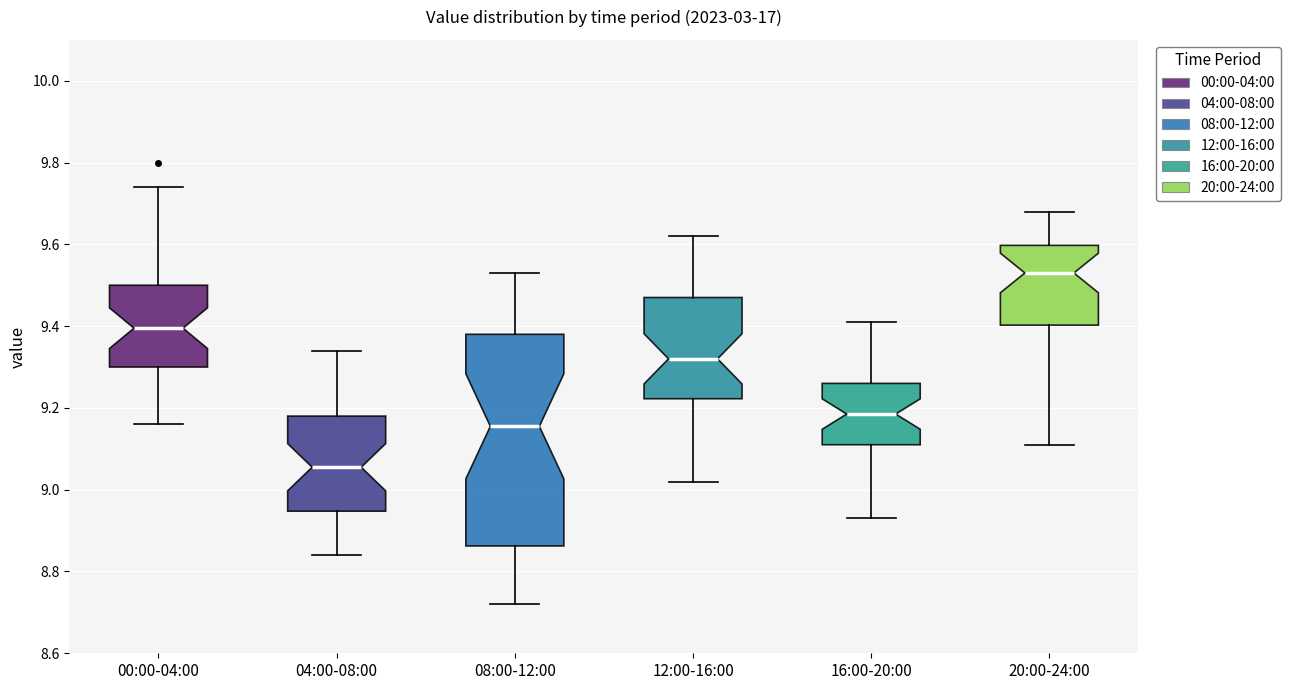

Where is the lower edge of the box for 04:00-08:00 on the y-axis? The values are not printed on the chart, so give them approximately, as read against the axis.

8.94